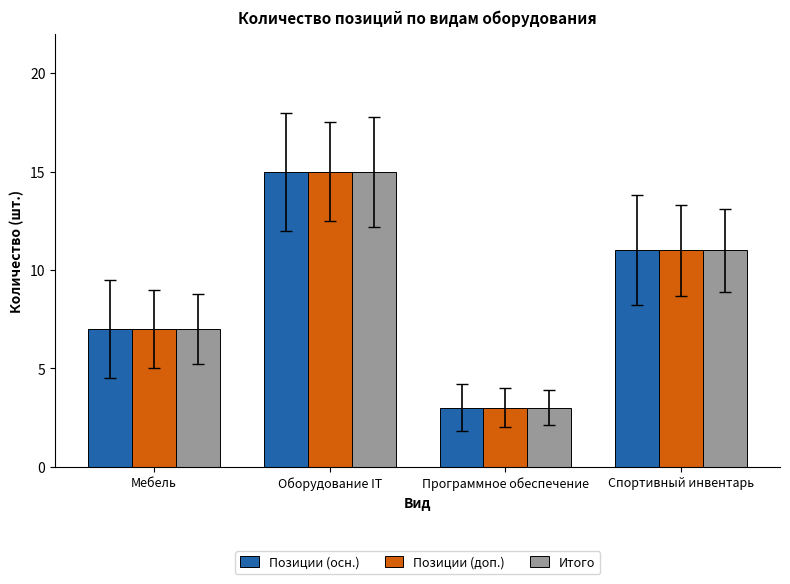

Is the value of Позиции (осн.) at Оборудование IT greater than the value of Итого at Программное обеспечение?

Yes